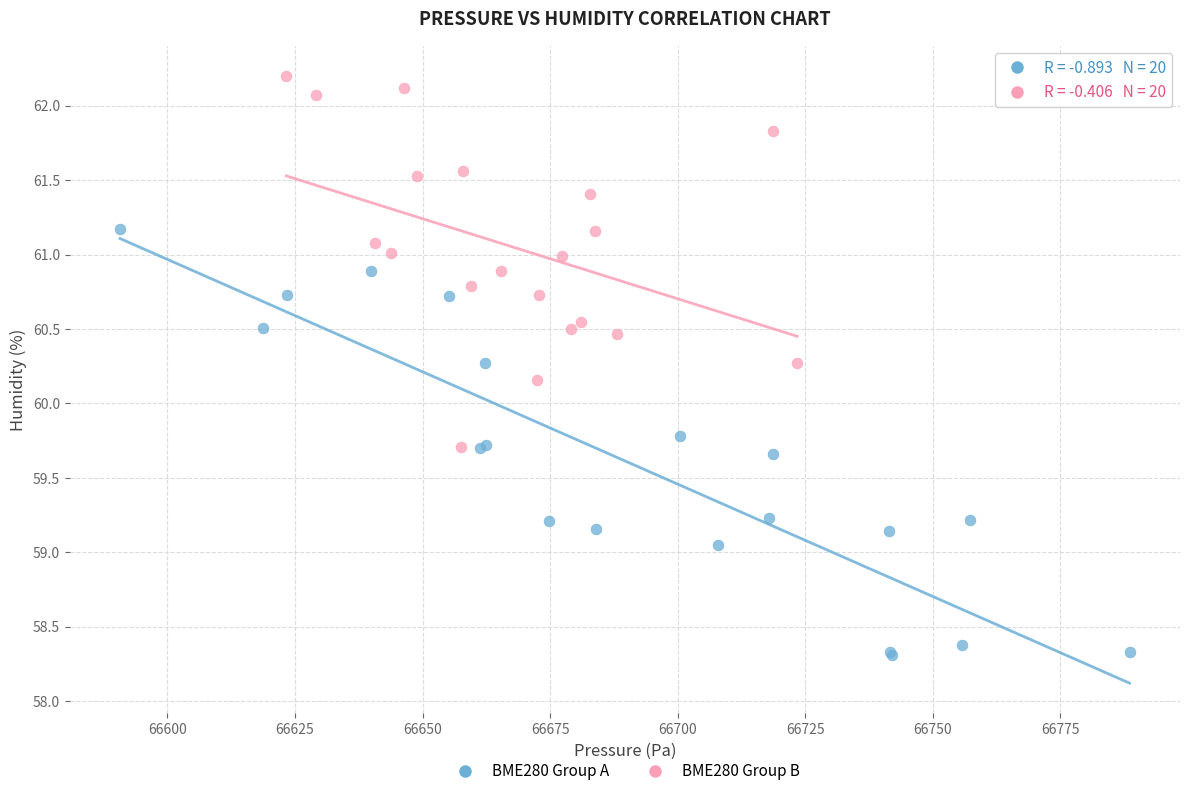

Which series contains the highest Y value?

BME280 Group B